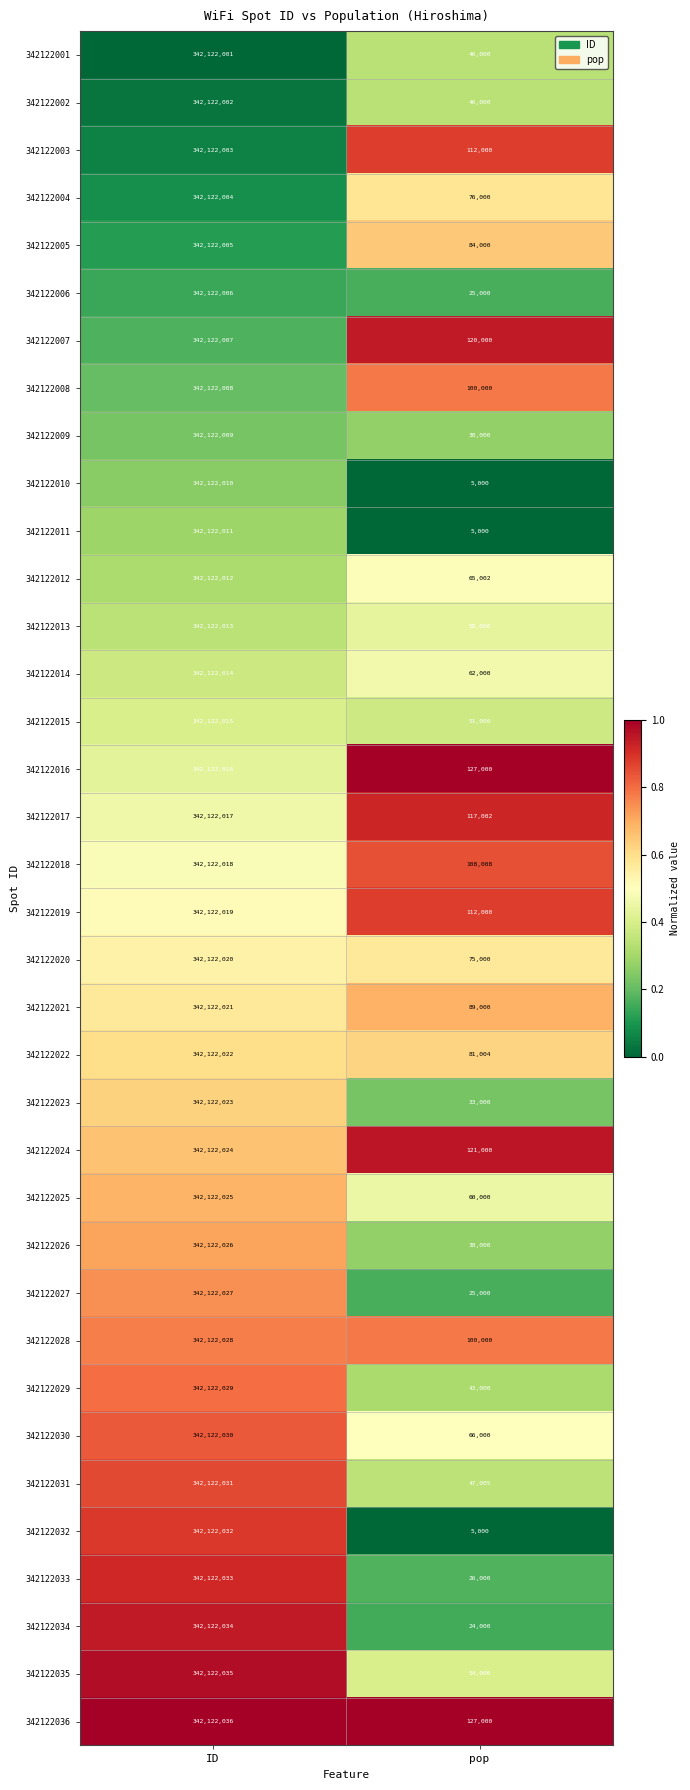

What is the difference between the maximum and minimum values in the 342122016 series?

341995016